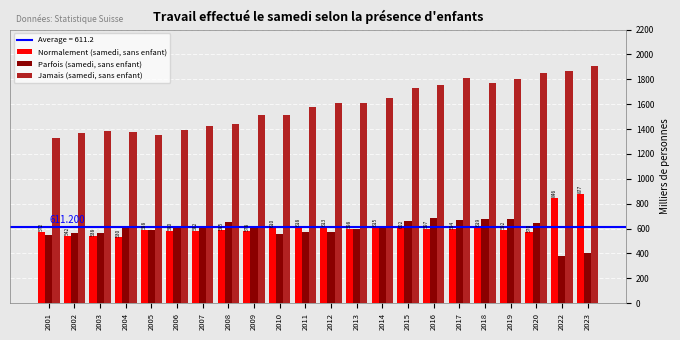

How many values in the Parfois (samedi, sans enfant) series exceed 604?

11